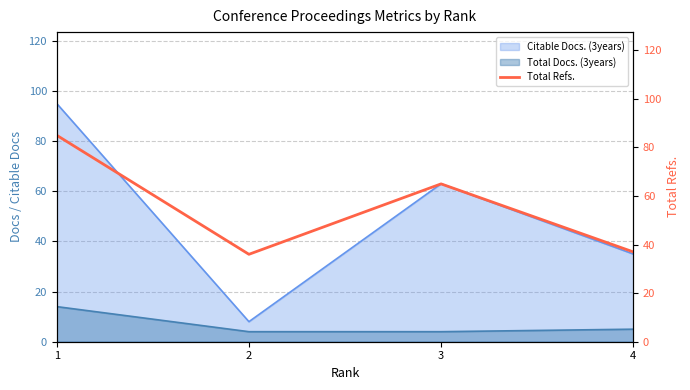

True or false: the data shows 53 at 4.

False